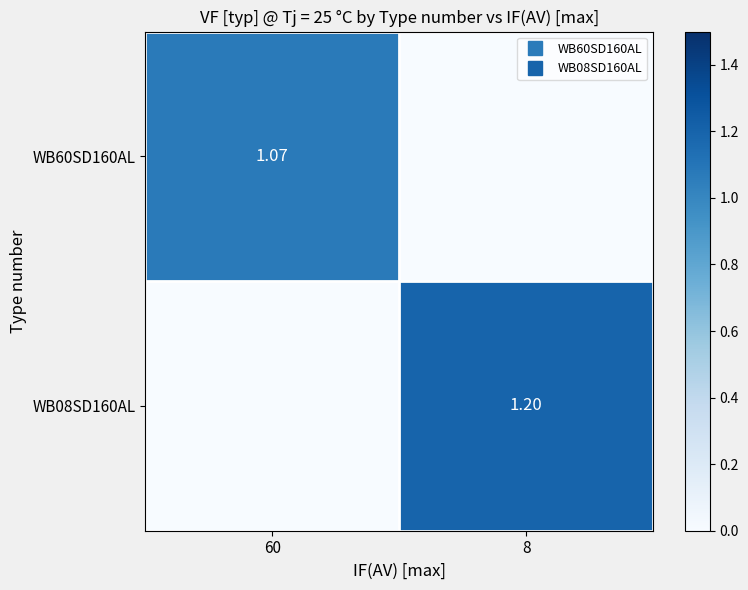

Rank the series by their maximum value, from lowest to highest.

WB60SD160AL, WB08SD160AL